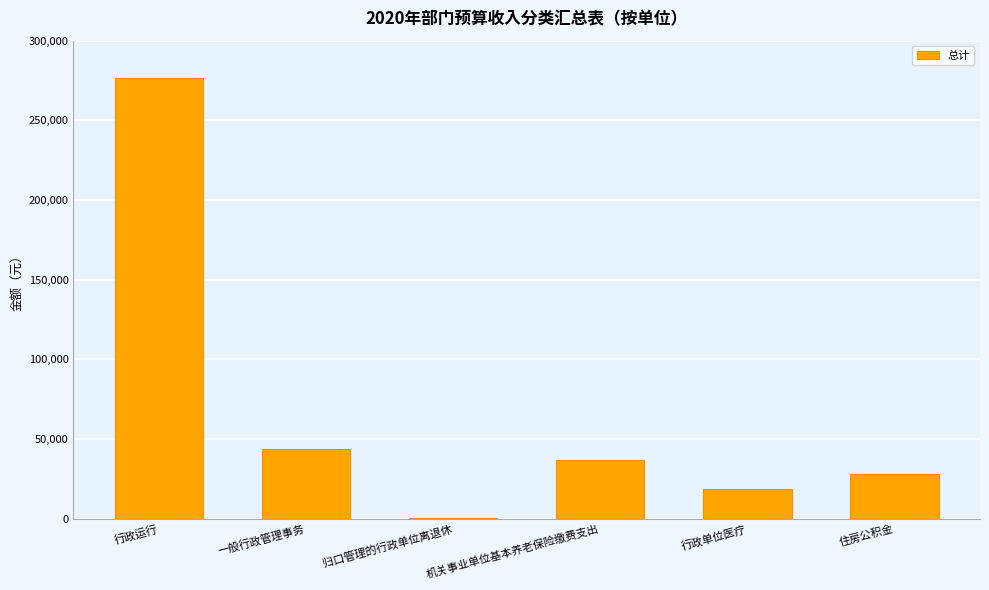

Which category has the highest value across all series?

行政运行